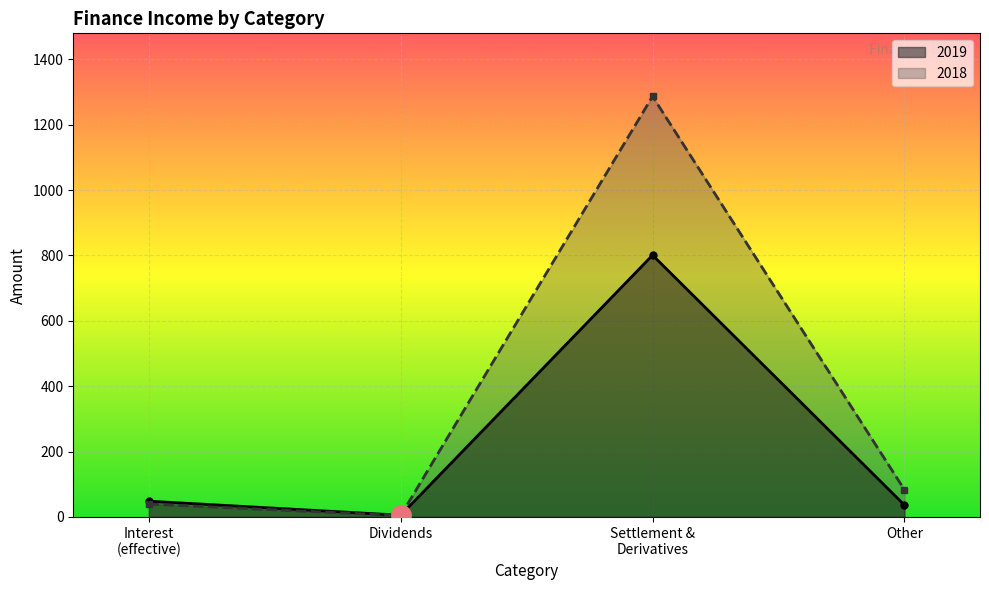

What is the difference between the maximum and minimum values in the 2019 series?

796